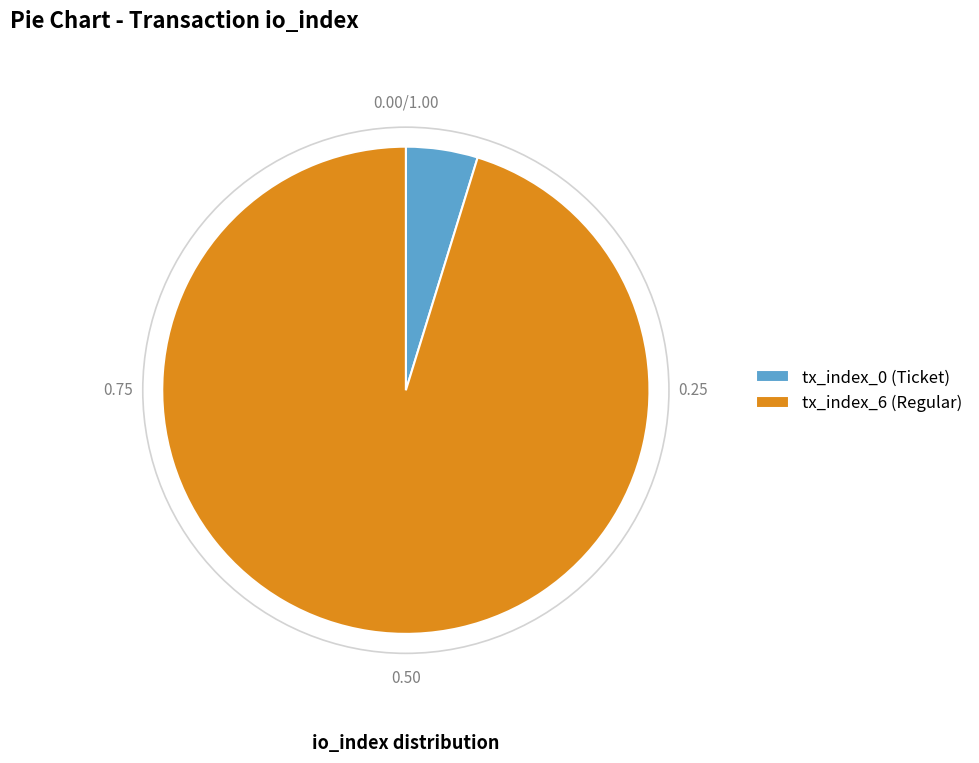

Is it true that tx_index_6 (Regular) is 89% of the pie?

False